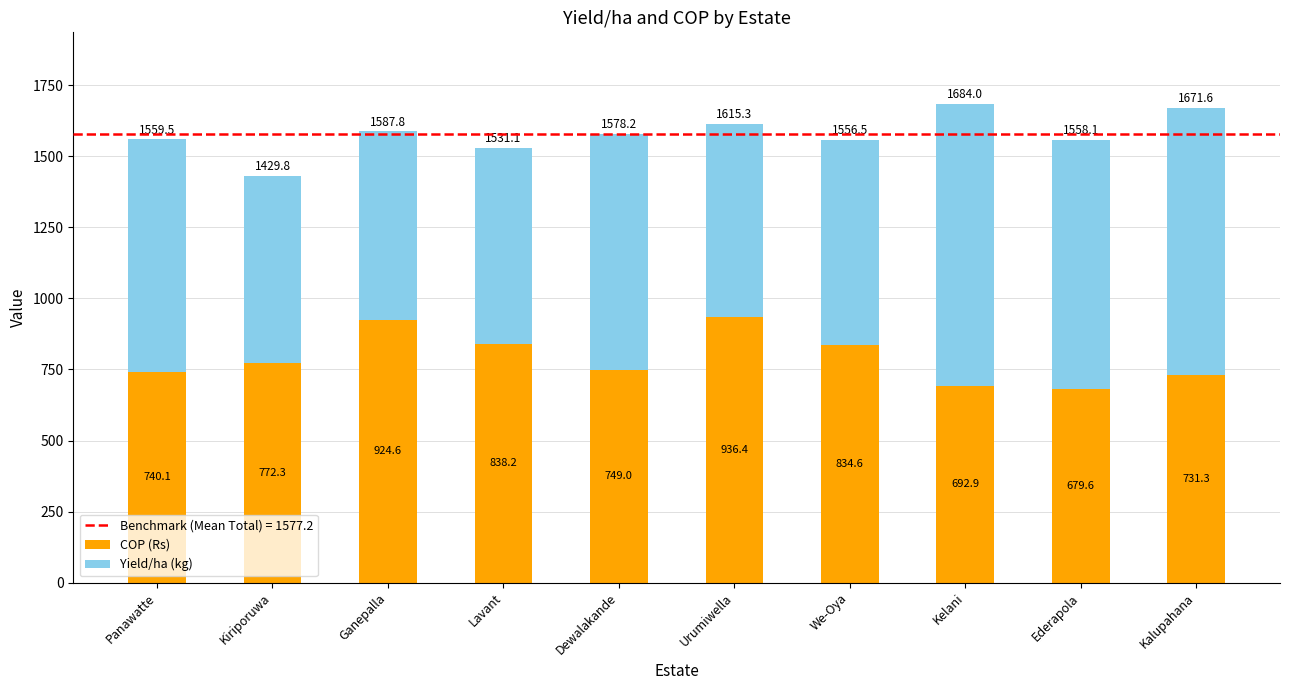

At which label does COP (Rs) first exceed 772?

Kiriporuwa